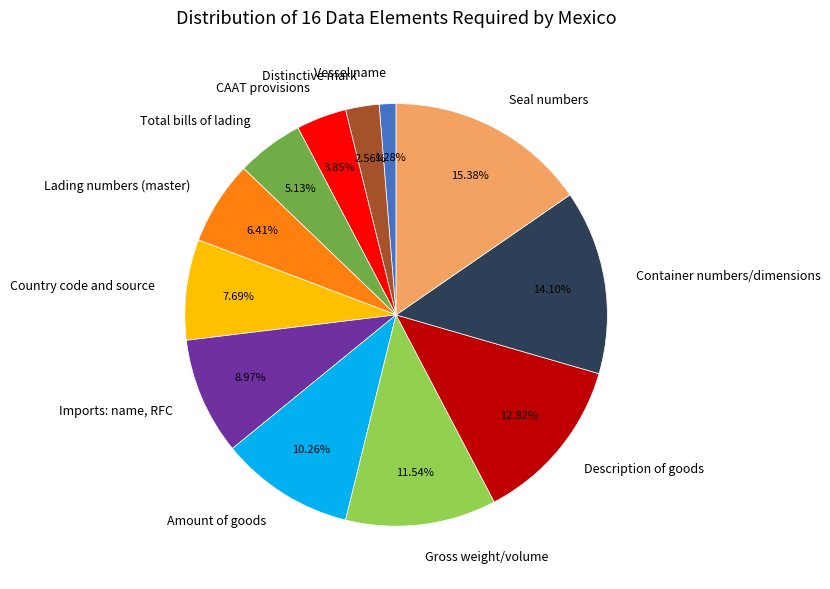

To the nearest percent, what percentage of the pie is Gross weight/volume?

12%